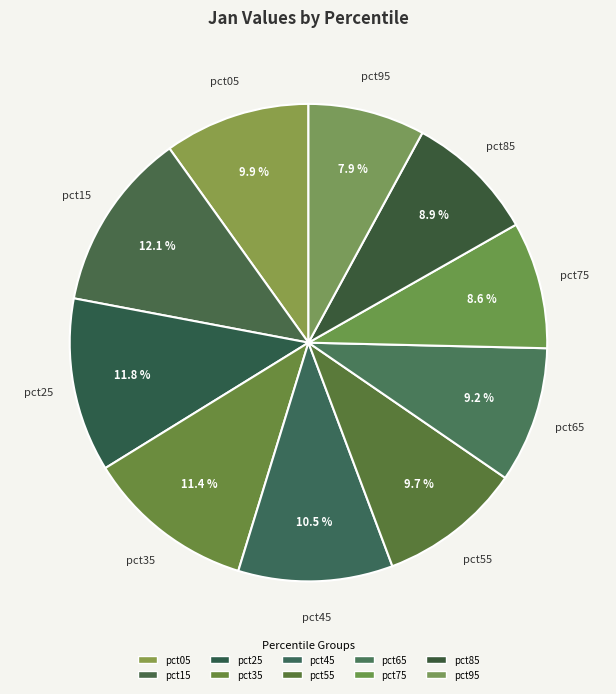

To the nearest percent, what is the difference between the pct65 and pct95 slice percentages?

1%